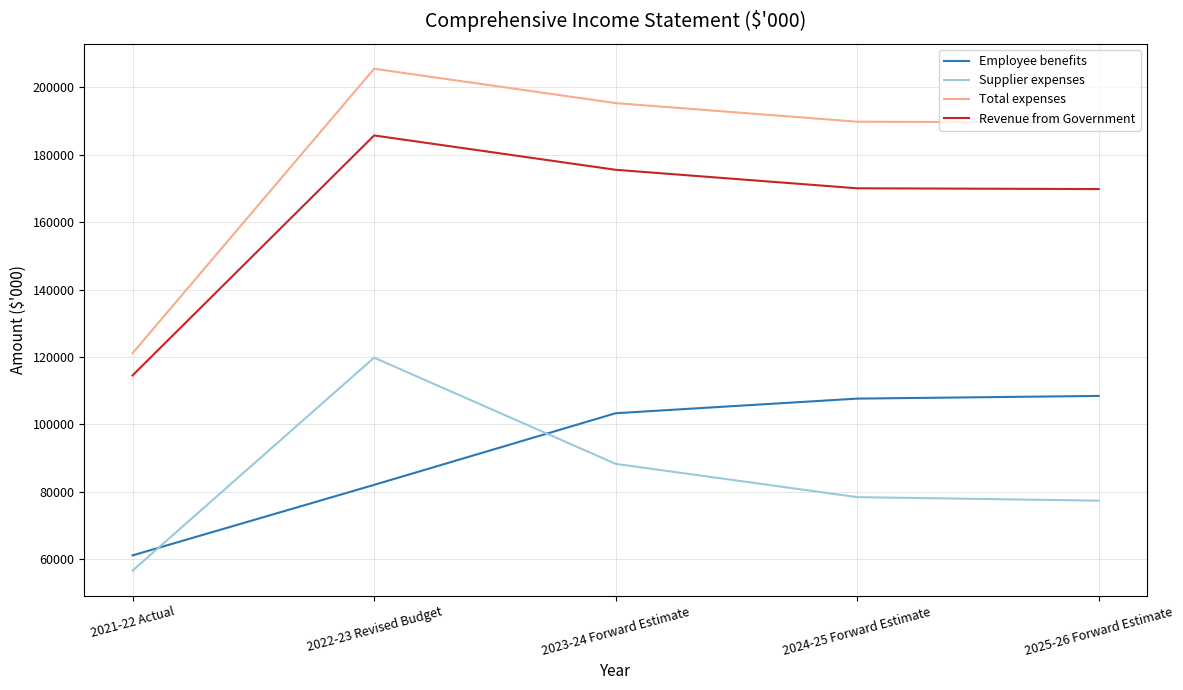

At 2025-26 Forward Estimate, list the series in order from largest to smallest.

Total expenses, Revenue from Government, Employee benefits, Supplier expenses